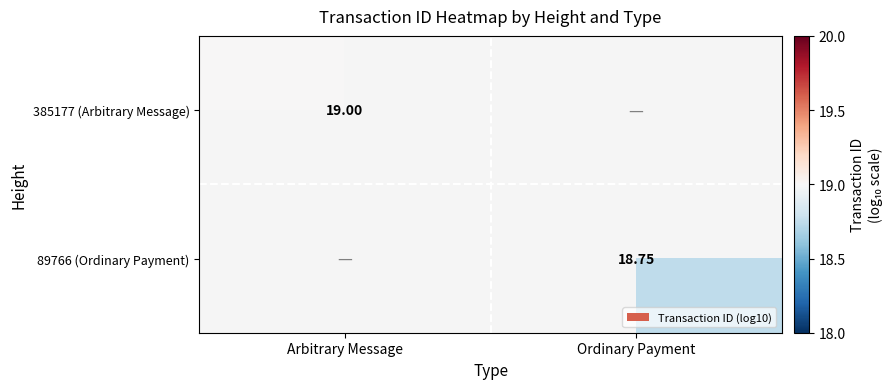

Is the value of 385177 (Arbitrary Message) at Arbitrary Message greater than the value of 89766 (Ordinary Payment) at Ordinary Payment?

Yes